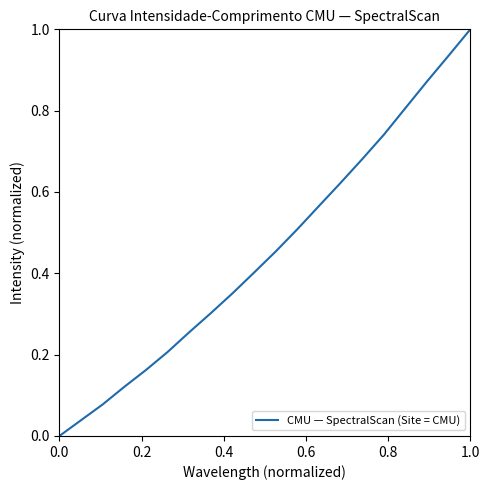

What is the greatest value displayed?

1.0